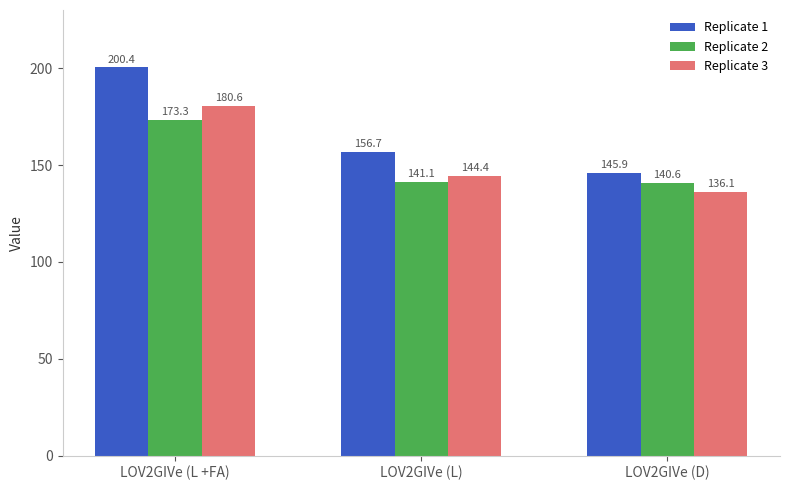

Does the chart contain stacked bars?

No